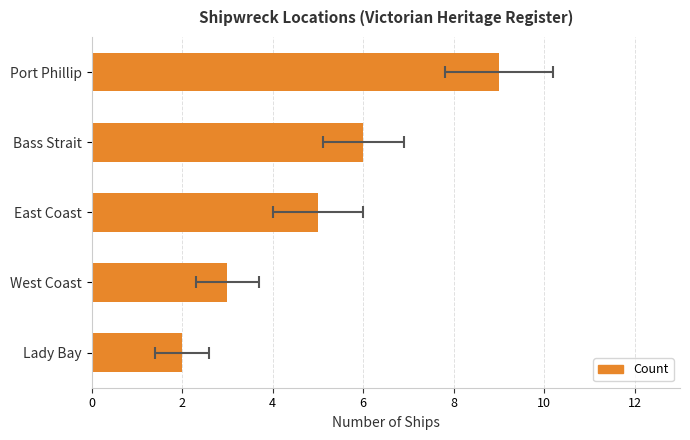

What is the ratio of the value at East Coast to the value at Bass Strait?

0.8